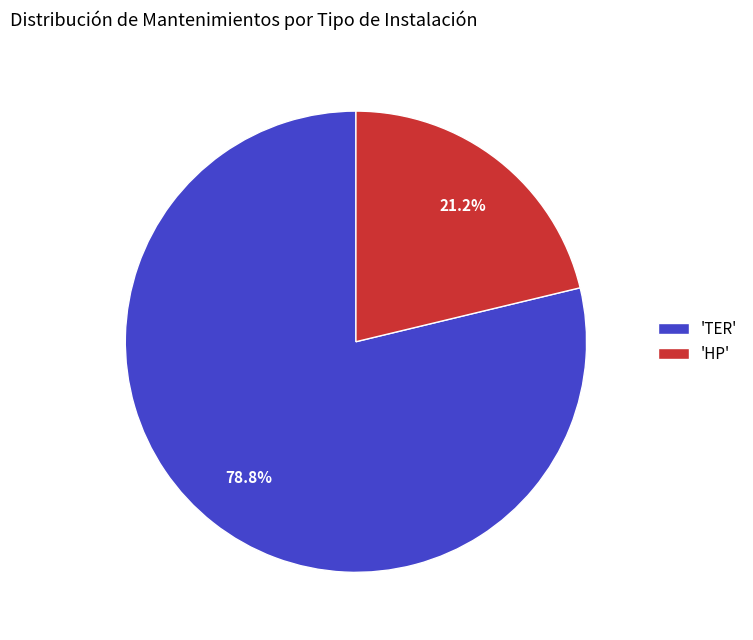

Does 'HP' account for over 50% of the chart?

No